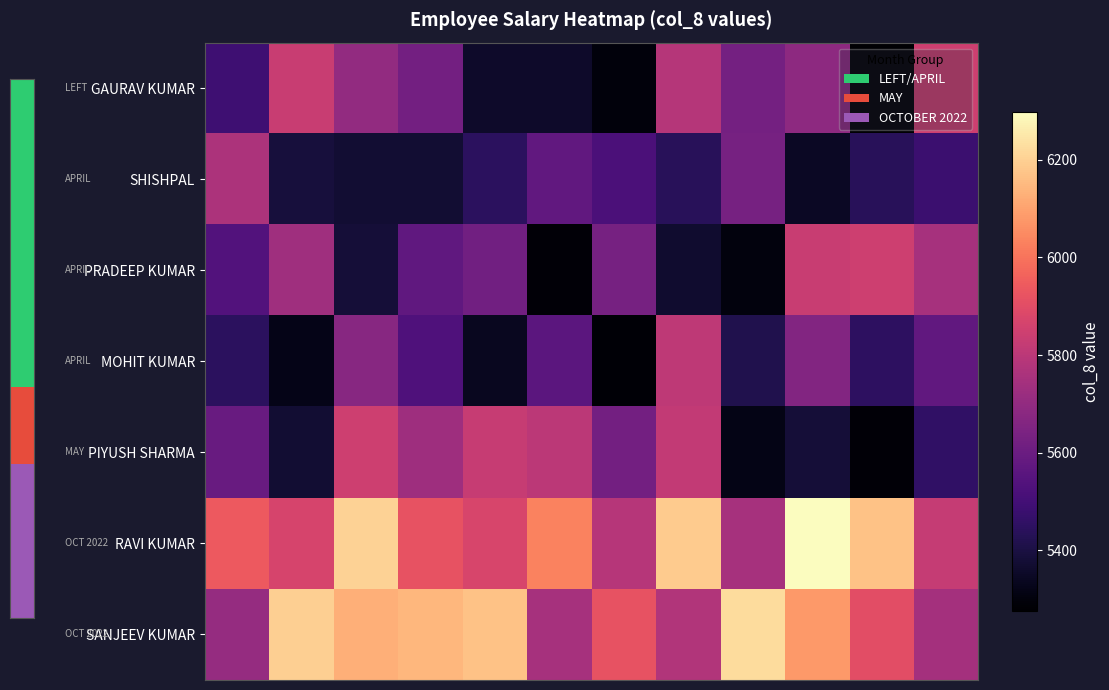

Reading right to left, extract all data points from this chart.

GAURAV KUMAR: 5845.9	5276.4	5688.8	5624.7	5783.7	5298.9	5357.6	5357.6	5623.2	5703.2	5834.4	5488.7
SHISHPAL: 5483.8	5439.3	5347.7	5631.1	5438.7	5523.2	5578.9	5446.5	5374.0	5373.1	5391.4	5763.5
PRADEEP KUMAR: 5749.0	5843.4	5833.3	5303.0	5366.3	5628.5	5291.9	5619.4	5572.5	5383.8	5735.1	5537.6
MOHIT KUMAR: 5576.0	5451.0	5661.5	5419.3	5809.6	5284.6	5561.1	5337.2	5528.1	5674.5	5322.6	5446.8
PIYUSH SHARMA: 5459.2	5291.1	5381.6	5317.1	5817.1	5622.7	5800.9	5827.7	5729.1	5845.8	5374.9	5592.0
RAVI KUMAR: 5825.2	6169.3	6298.1	5750.7	6187.3	5790.6	6031.6	5874.6	5920.1	6203.2	5868.8	5939.2
SANJEEV KUMAR: 5744.1	5904.5	6080.0	6223.9	5775.5	5921.1	5750.4	6168.8	6143.4	6130.1	6195.3	5709.3